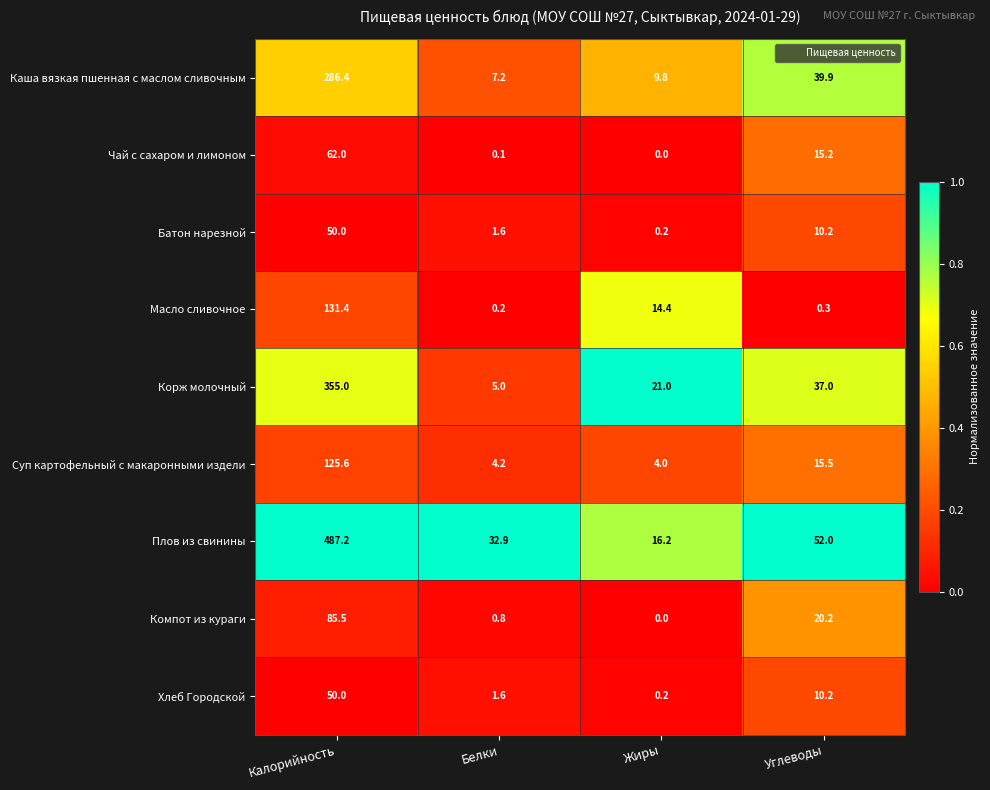

The Корж молочный series shows 355.0 at Калорийность. True or false?

True